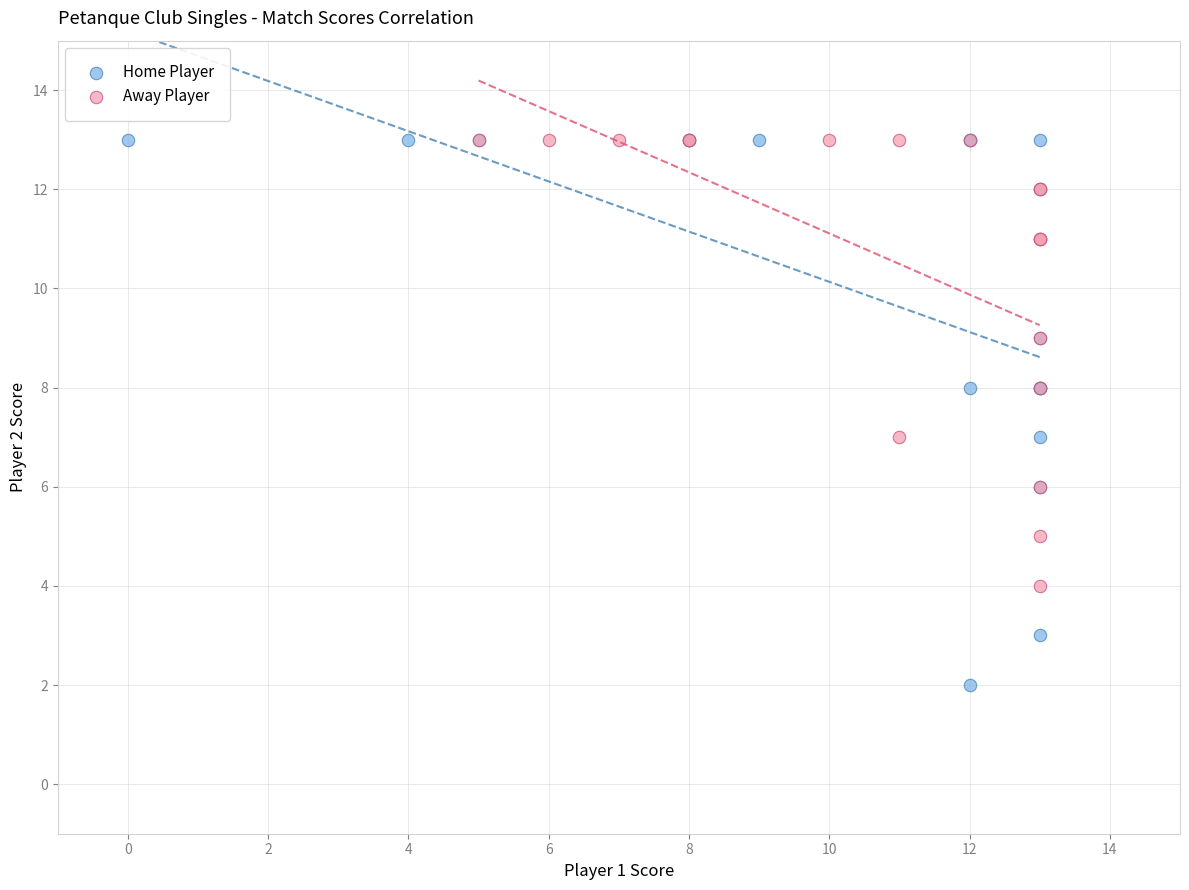

Which series contains the lowest Y value?

Home Player